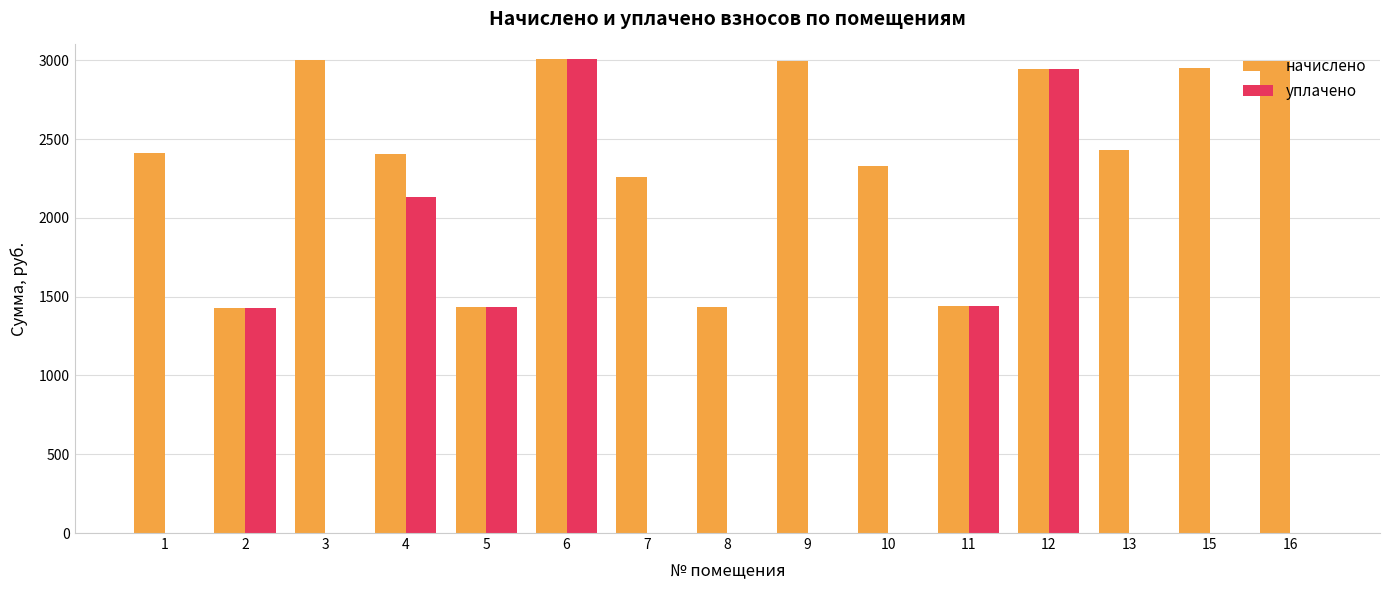

Does the chart contain stacked bars?

No